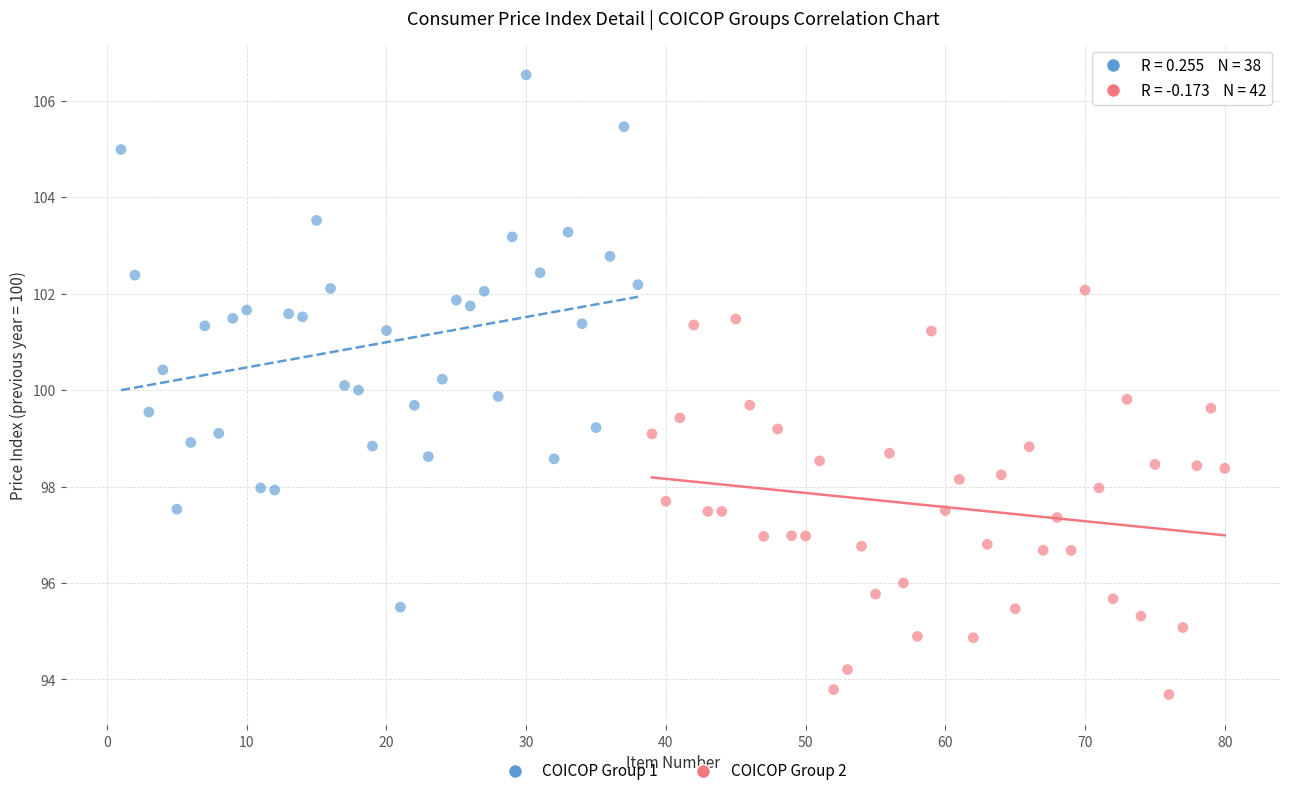

Which series has the largest Y range (max minus min)?

COICOP Group 1